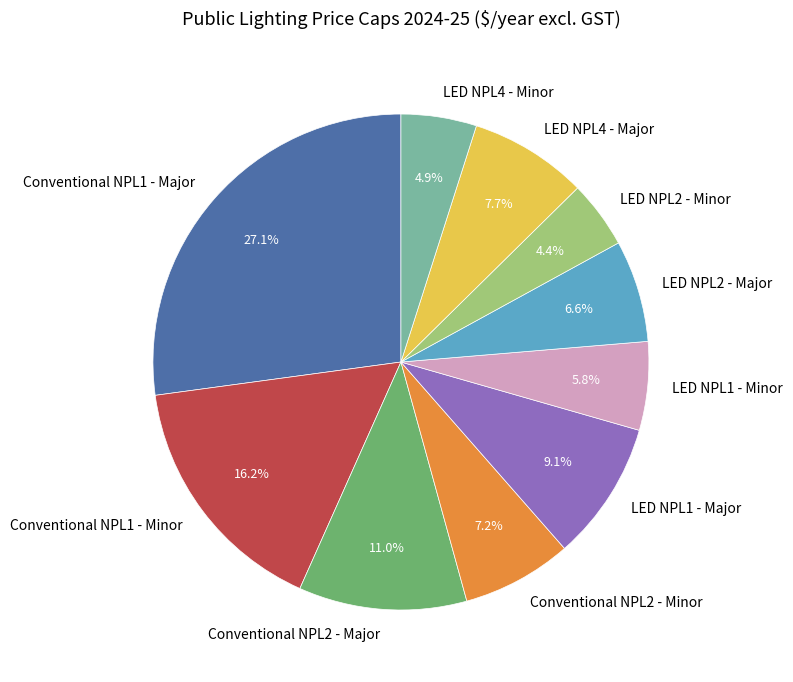

Does LED NPL1 - Major represent more than half of the total?

No